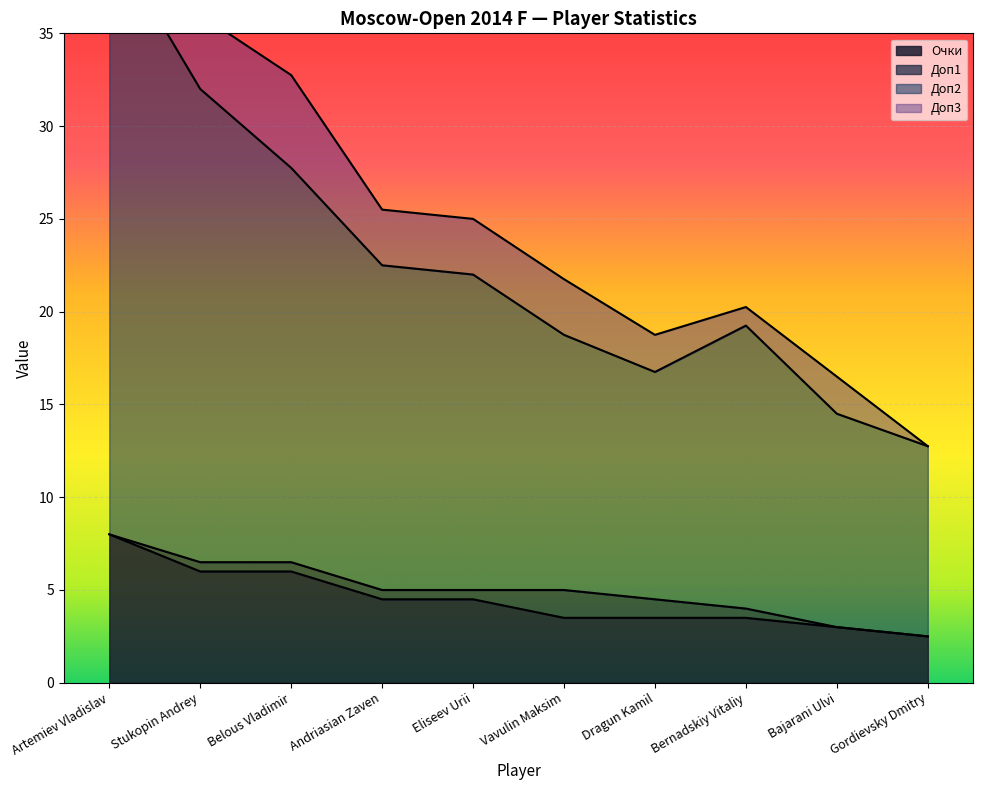

At which category is the sum across all series the highest?

Artemiev Vladislav